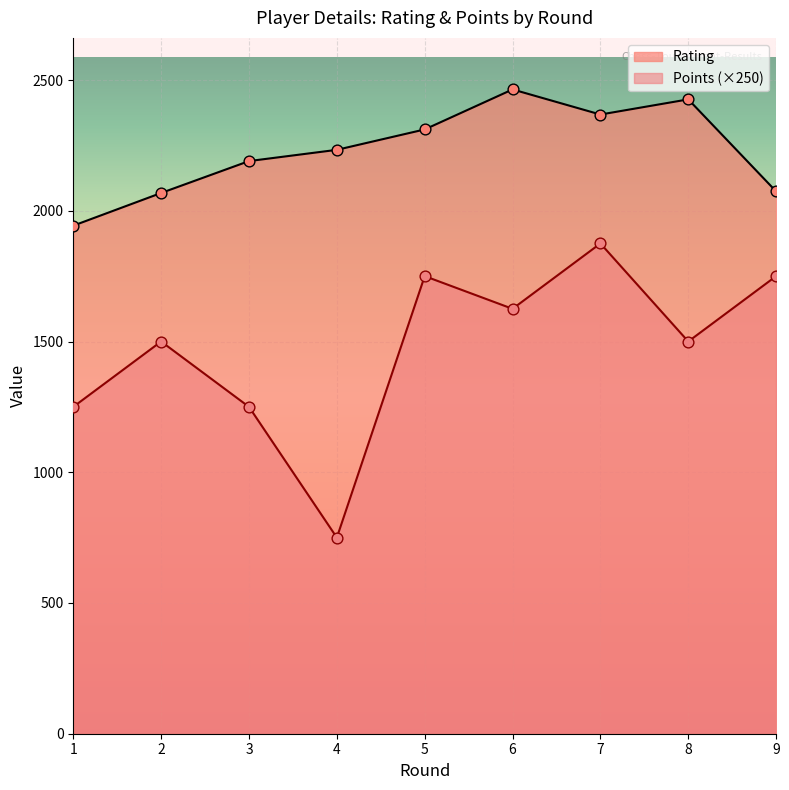

Which series has the largest total across all categories?

Rating